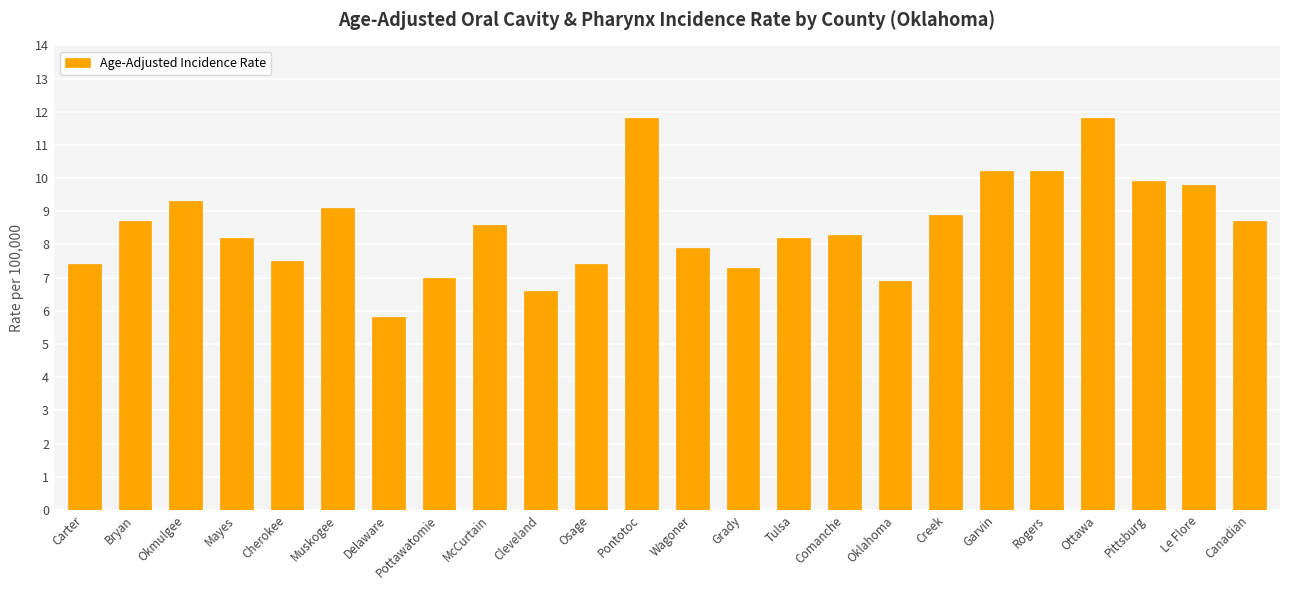

What is the ratio of the value at Grady to the value at Okmulgee?

0.8